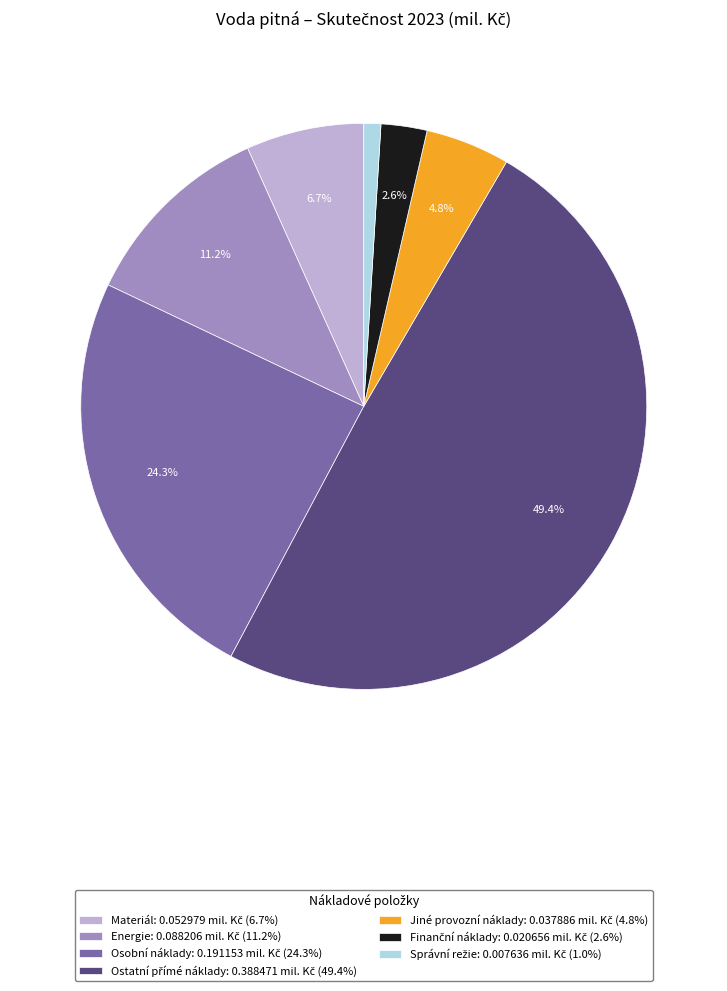

Is there a majority slice in this chart?

No